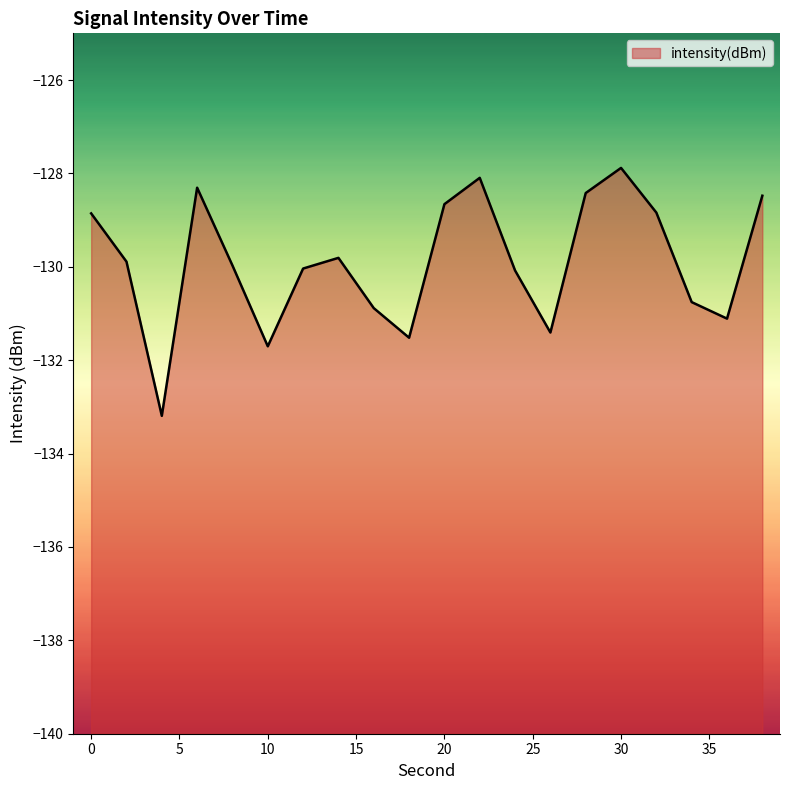

How many values exceed -129?

8